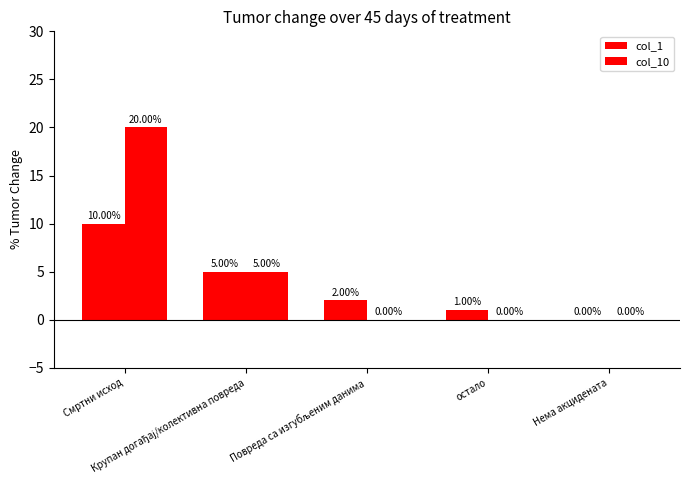

How many series are shown in this chart?

2